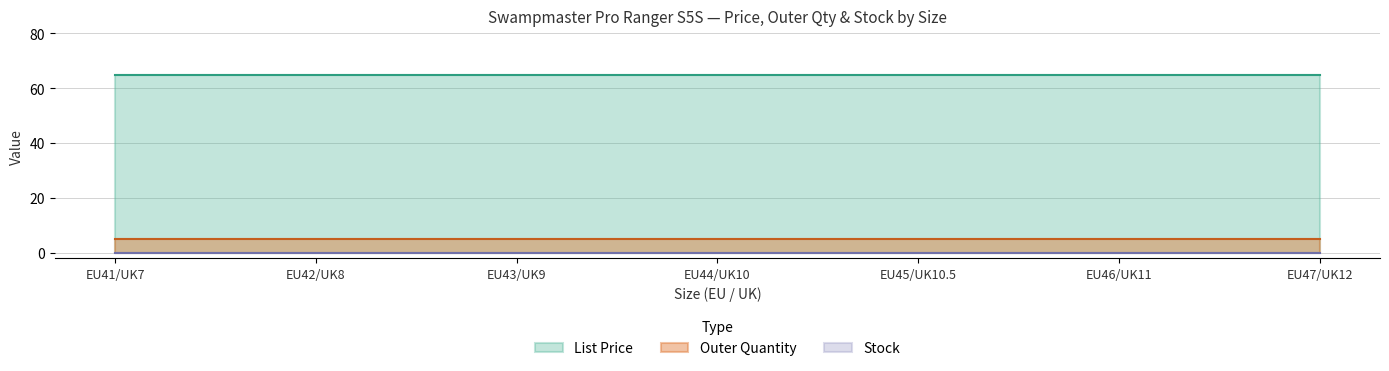

Between EU41/UK7 and EU43/UK9, which series saw the biggest shift?

List Price